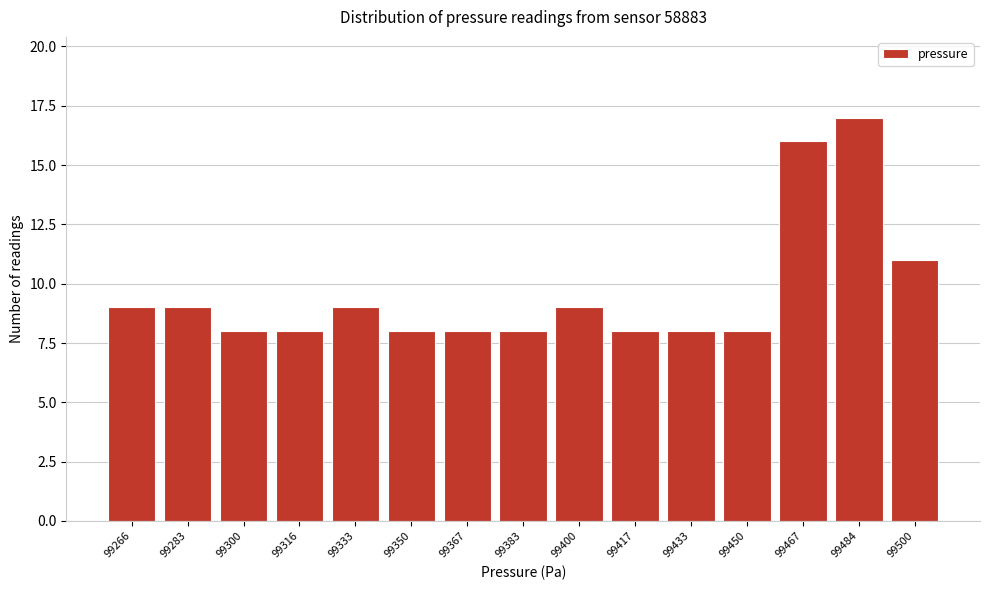

Reading left to right, extract all data points from this chart.

9	9	8	8	9	8	8	8	9	8	8	8	16	17	11